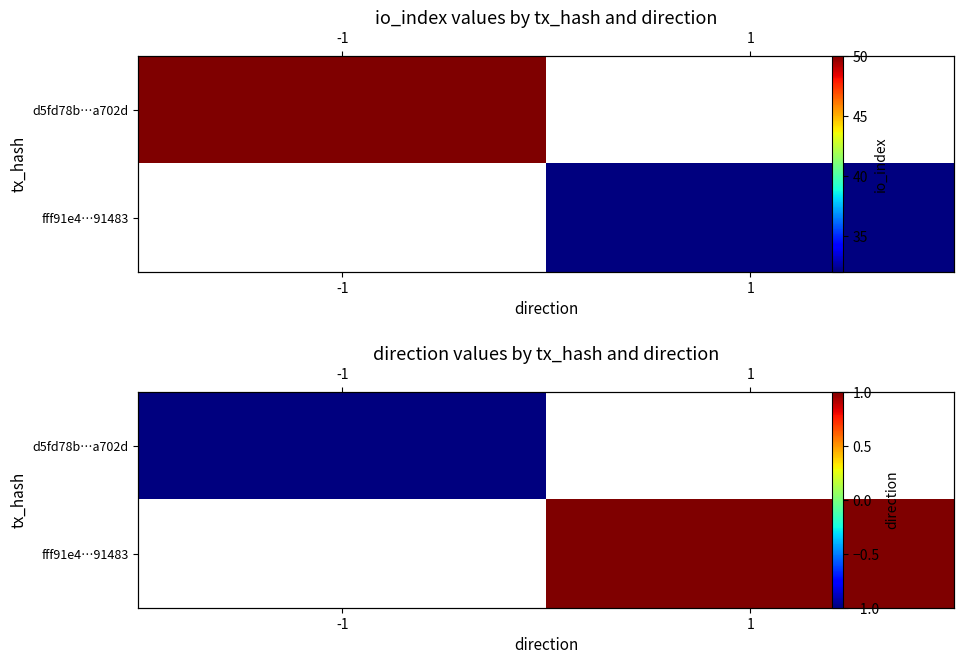

The d5fd78b…a702d series shows -1.0 at -1. True or false?

True